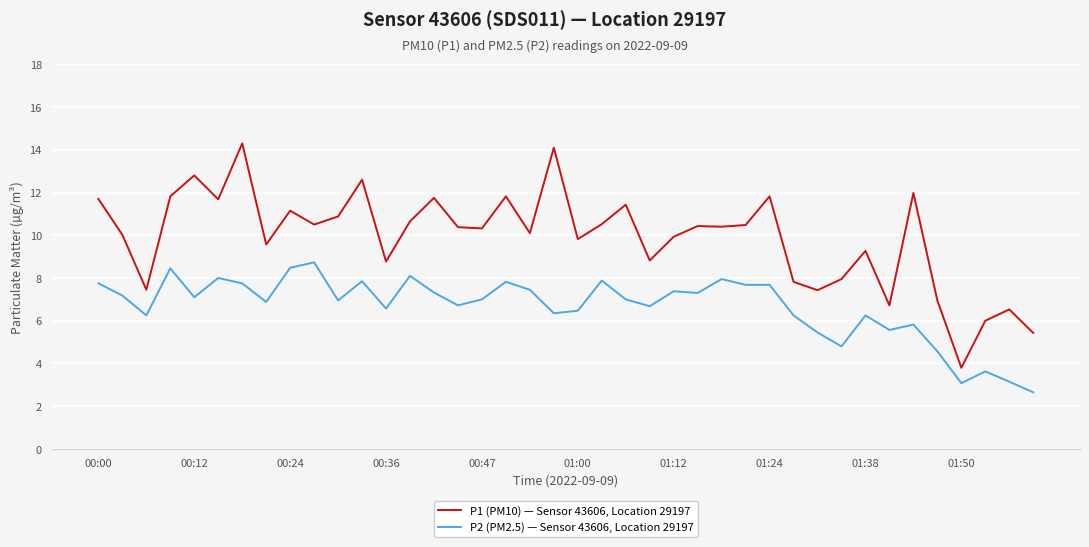

Which series has the largest total across all categories?

P1 (PM10) — Sensor 43606, Location 29197